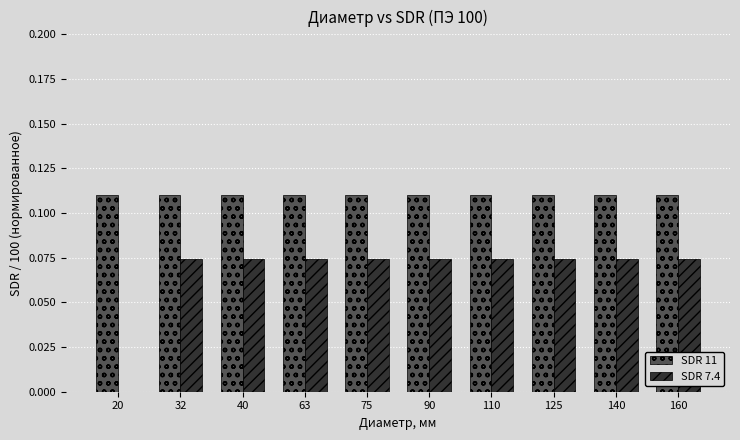

Which series has the widest spread of values?

SDR 7.4